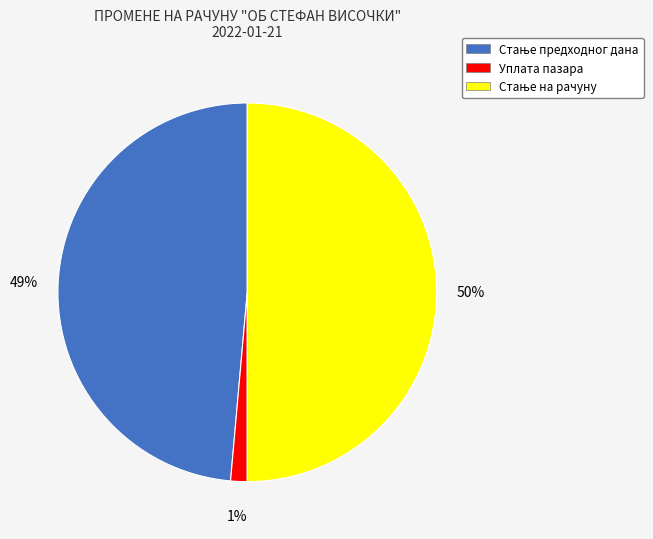

What is the smallest slice in the pie chart?

Уплата пазара